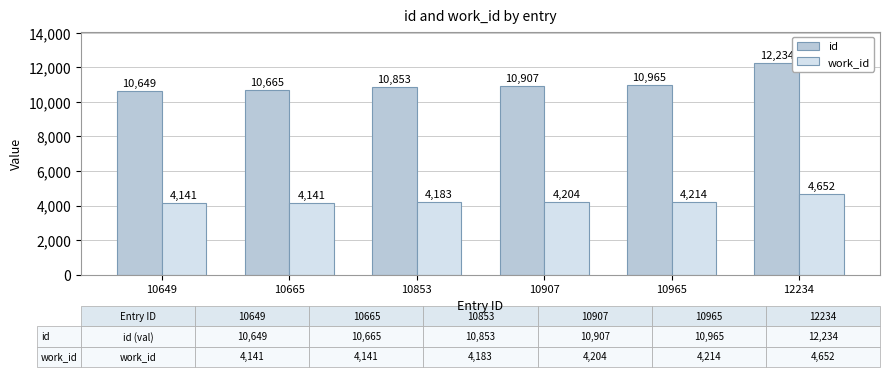

List the labels in order of id value, smallest first.

10649, 10665, 10853, 10907, 10965, 12234